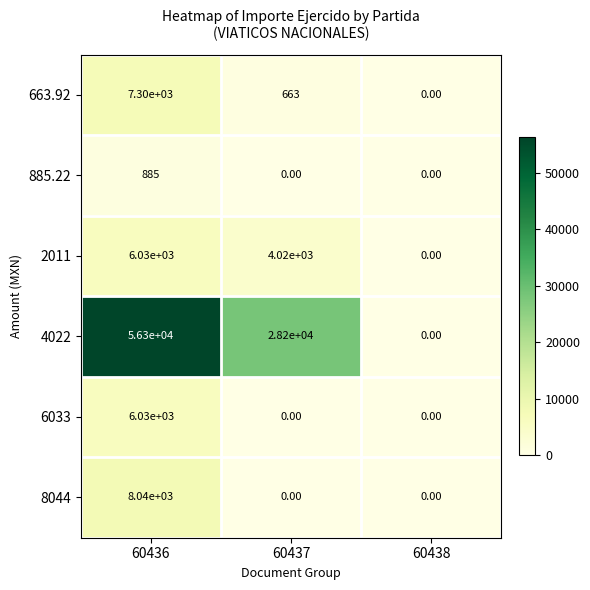

What is the total value across all series at 60437?

32883